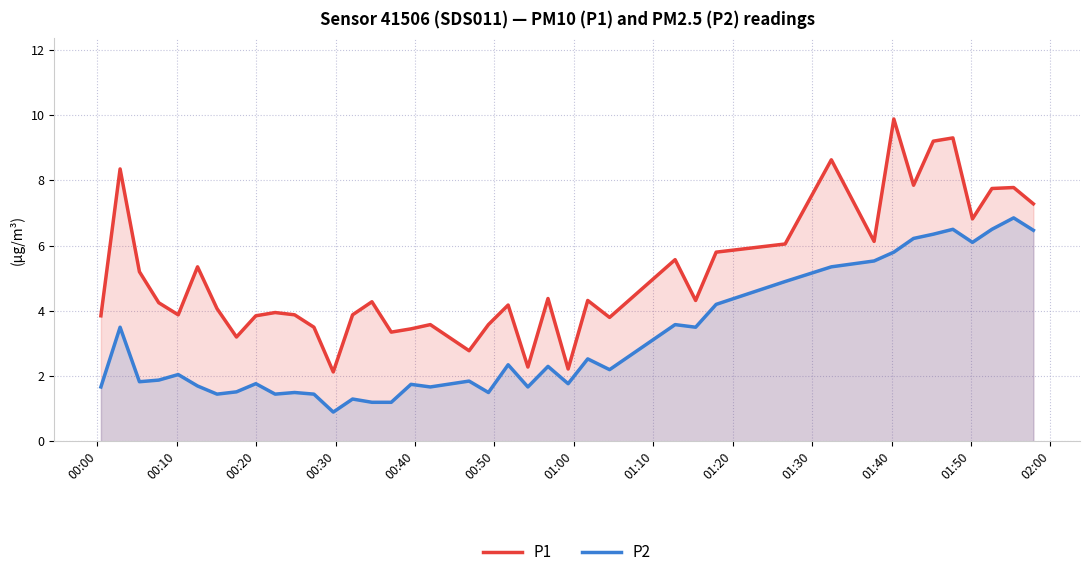

True or false: P1 and P2 intersect in this chart.

False